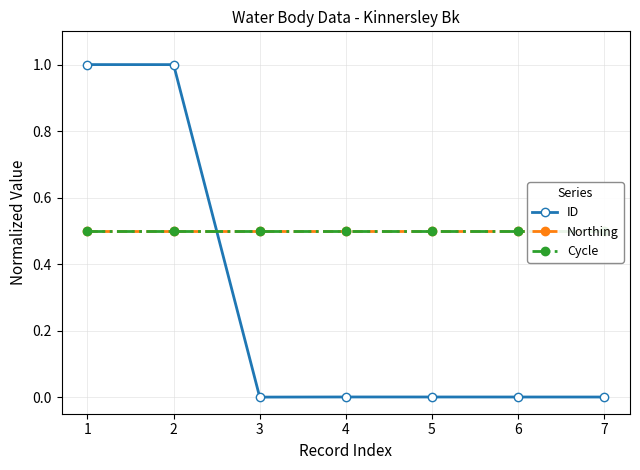

What is the value of the Cycle point at the 2nd from the left?

0.5